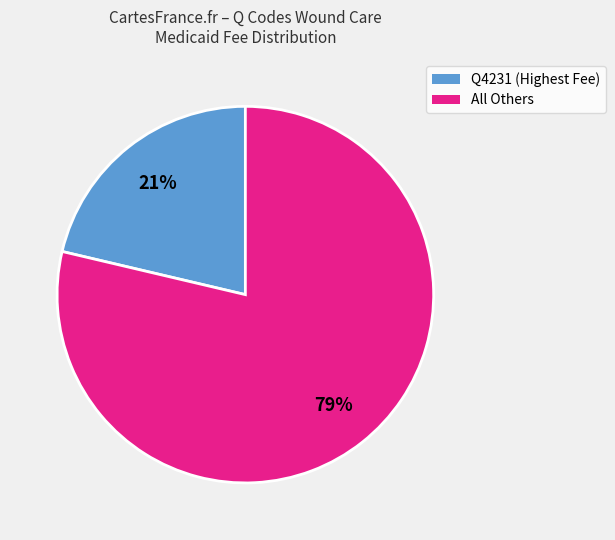

To the nearest percent, what is the average slice percentage?

50%